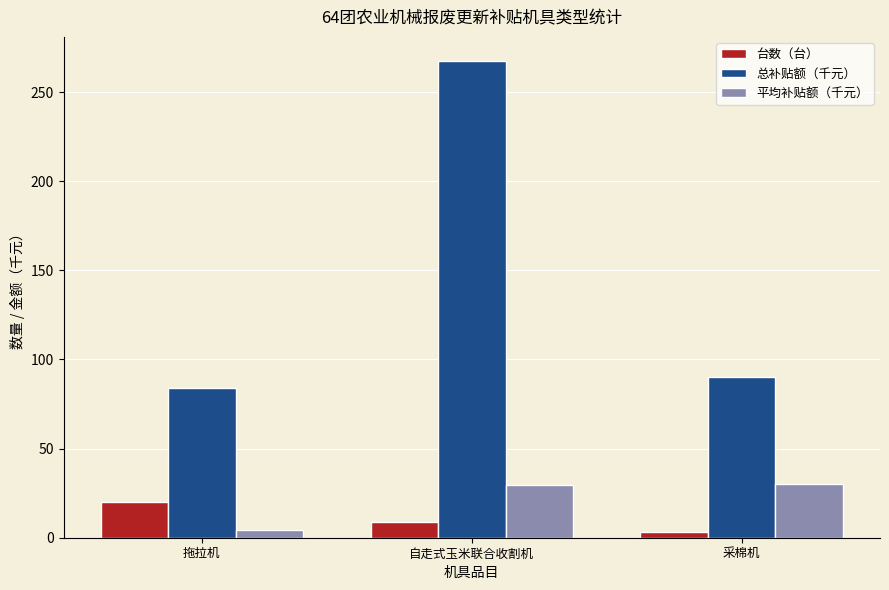

Is it true that 总补贴额（千元） equals 90.0 at 采棉机?

True